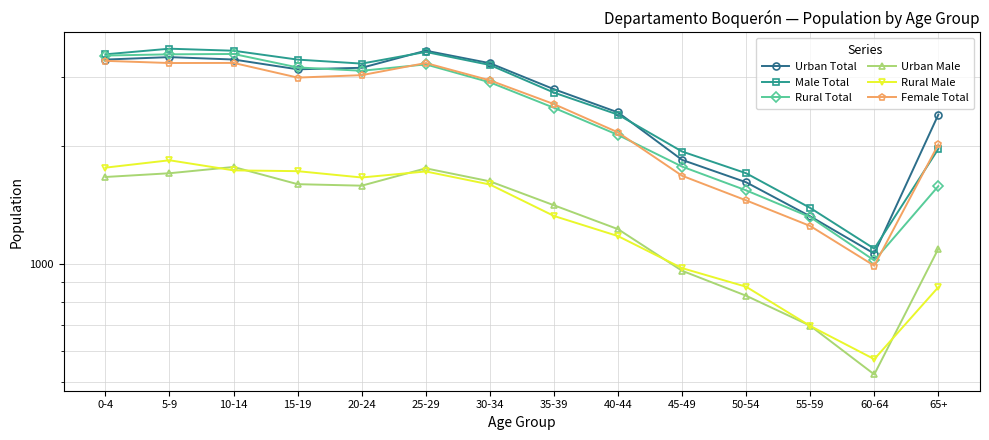

What are all the series names shown in the legend?

Urban Total, Male Total, Rural Total, Urban Male, Rural Male, Female Total